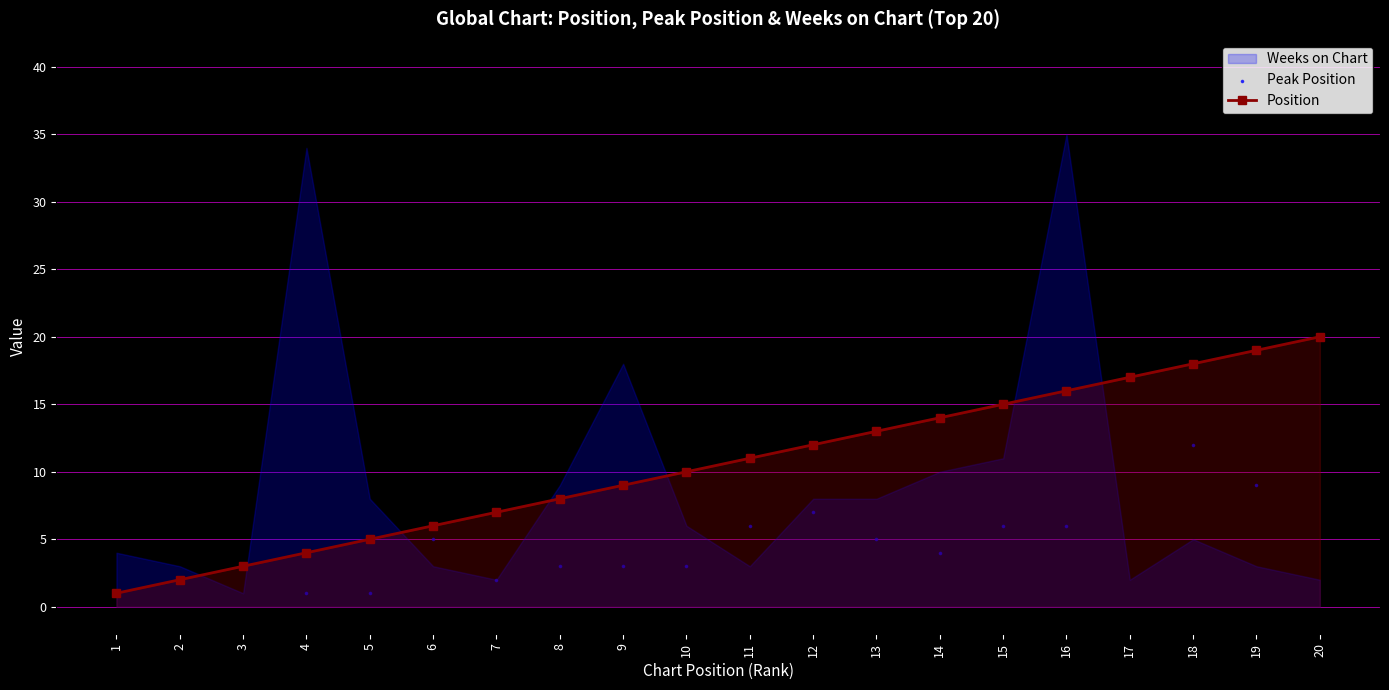

Is the value of Peak Position at 7 greater than the value of Position at 16?

No